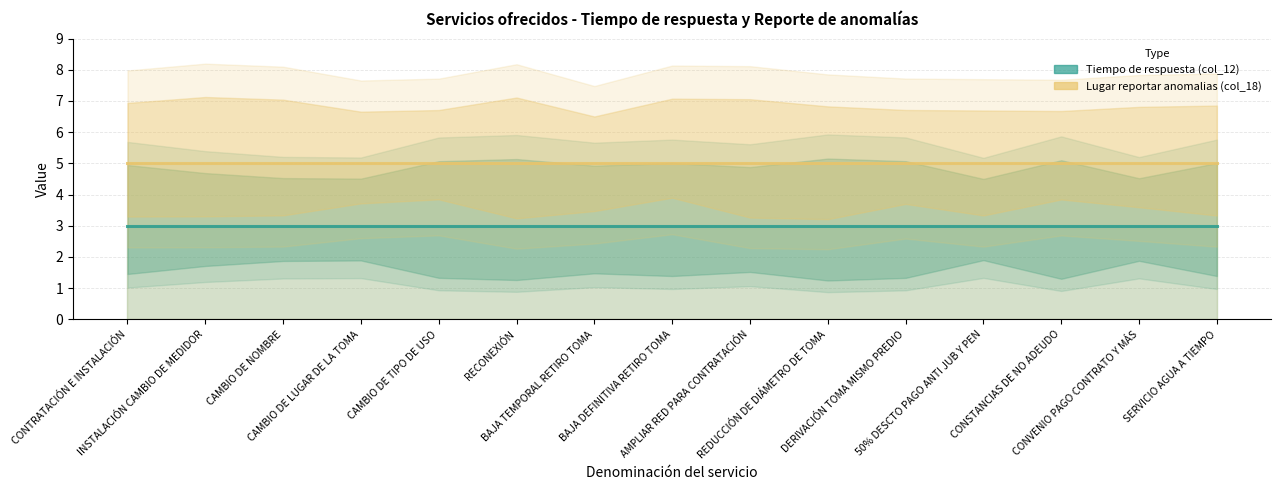

Rank the categories by Lugar reportar anomalias (col_18) value from lowest to highest.

CONTRATACIÓN E INSTALACIÓN, INSTALACIÓN CAMBIO DE MEDIDOR, CAMBIO DE NOMBRE, CAMBIO DE LUGAR DE LA TOMA, CAMBIO DE TIPO DE USO, RECONEXIÓN, BAJA TEMPORAL RETIRO TOMA, BAJA DEFINITIVA RETIRO TOMA, AMPLIAR RED PARA CONTRATACIÓN, REDUCCIÓN DE DIÁMETRO DE TOMA, DERIVACIÓN TOMA MISMO PREDIO, 50% DESCTO PAGO ANTI JUB Y PEN, CONSTANCIAS DE NO ADEUDO, CONVENIO PAGO CONTRATO Y MÁS, SERVICIO AGUA A TIEMPO